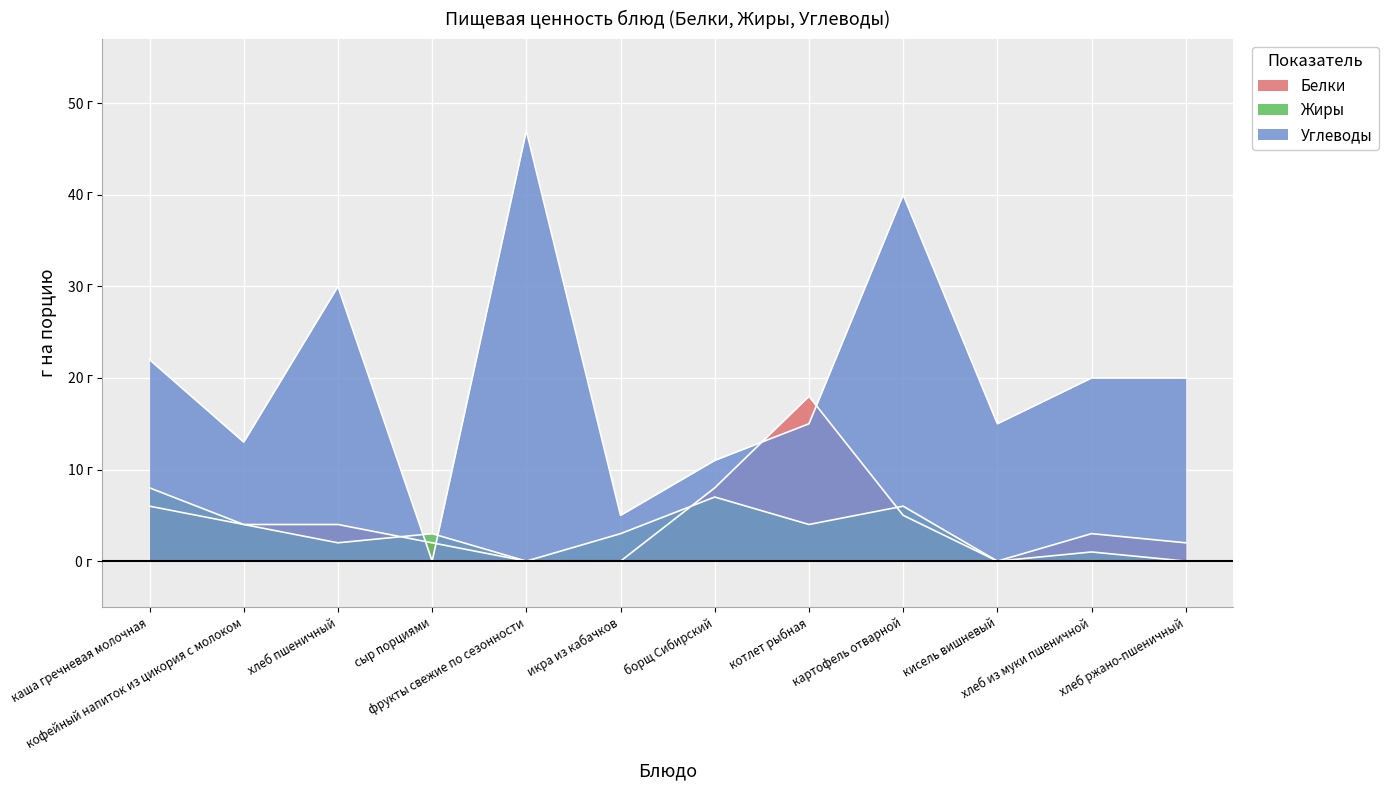

How many intersections are there between Углеводы and Белки?

4